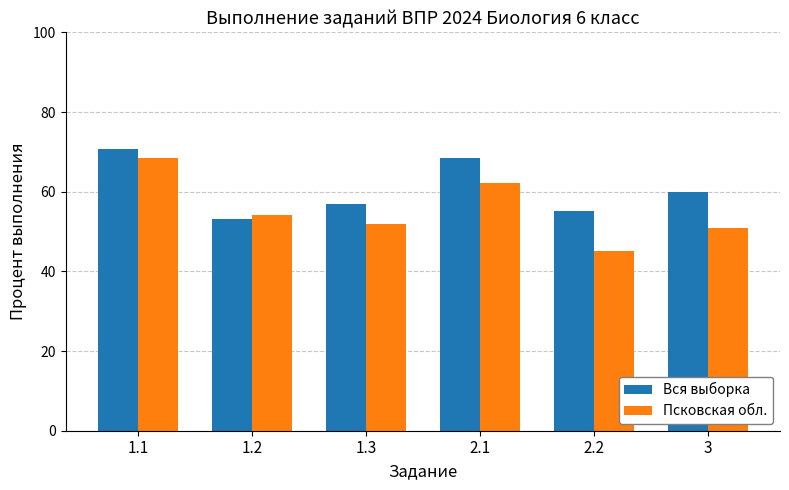

At which label does Вся выборка reach its minimum?

1.2